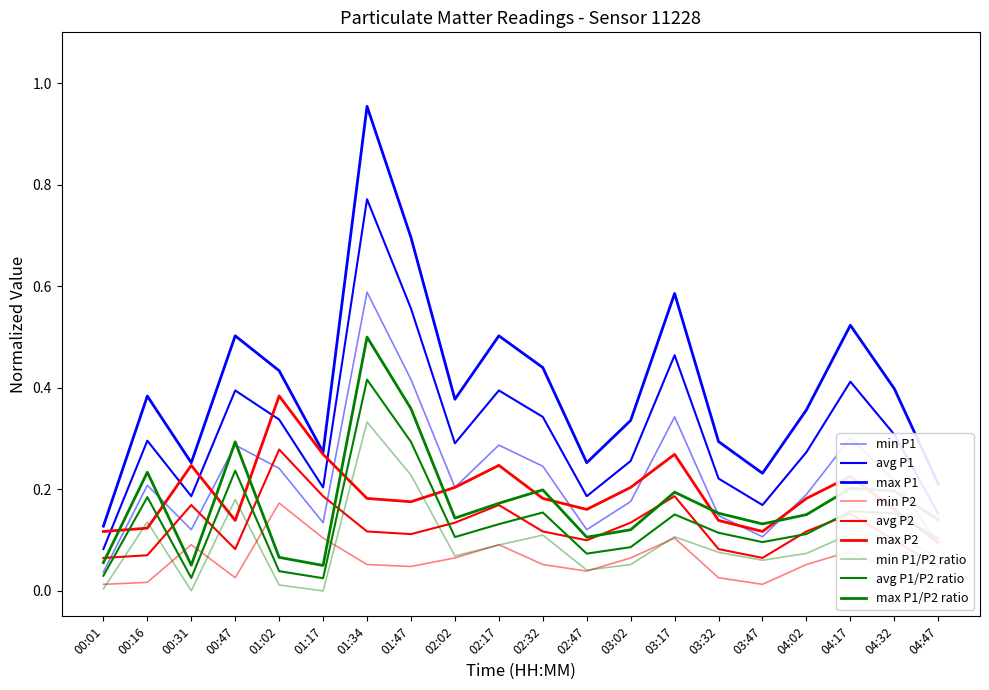

True or false: P2 and P1 cross at least once.

False